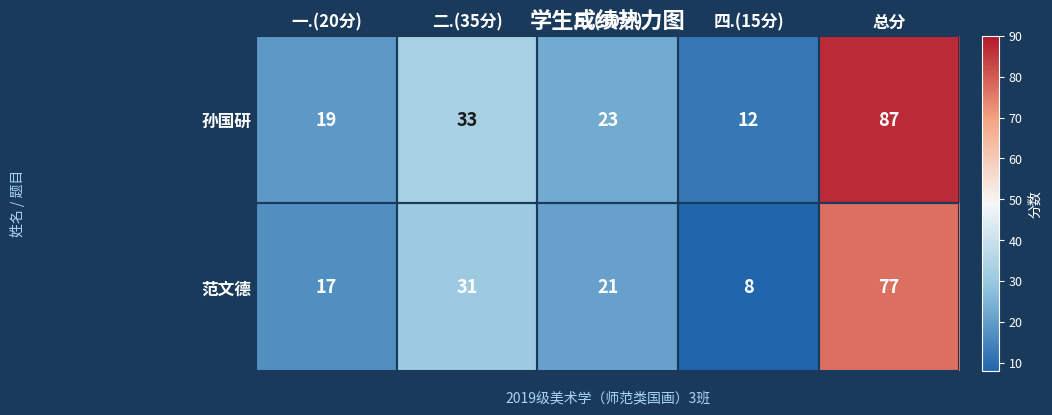

At how many categories does at least one series exceed 82?

1